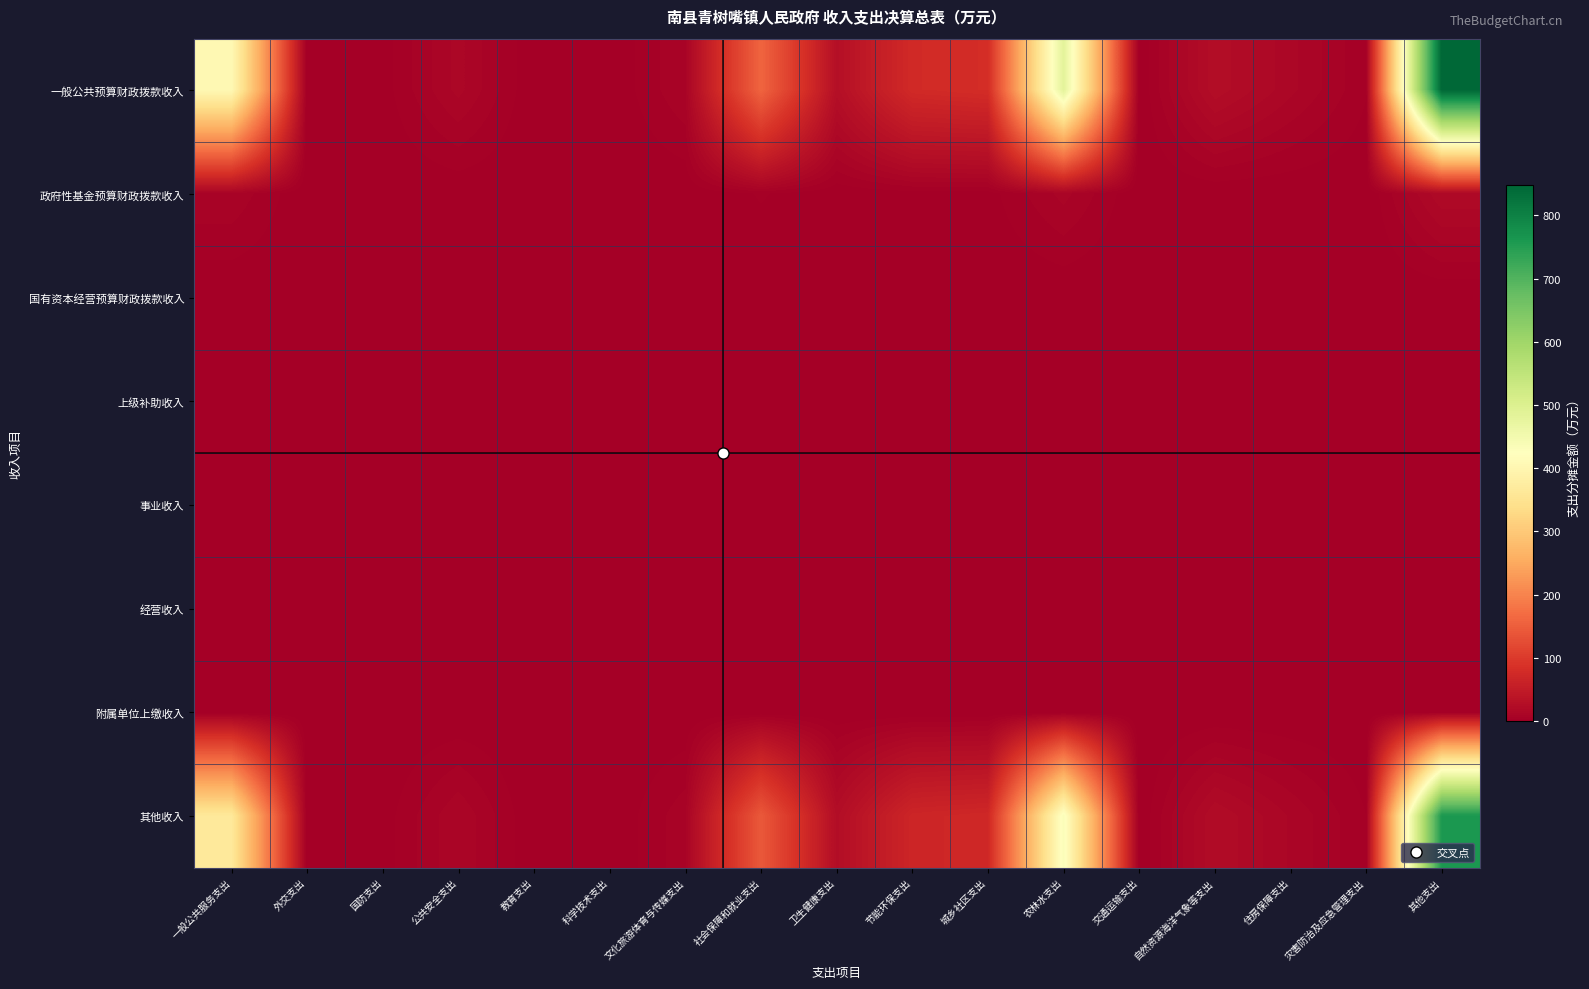

Which series has the largest total across all categories?

一般公共预算财政拨款收入